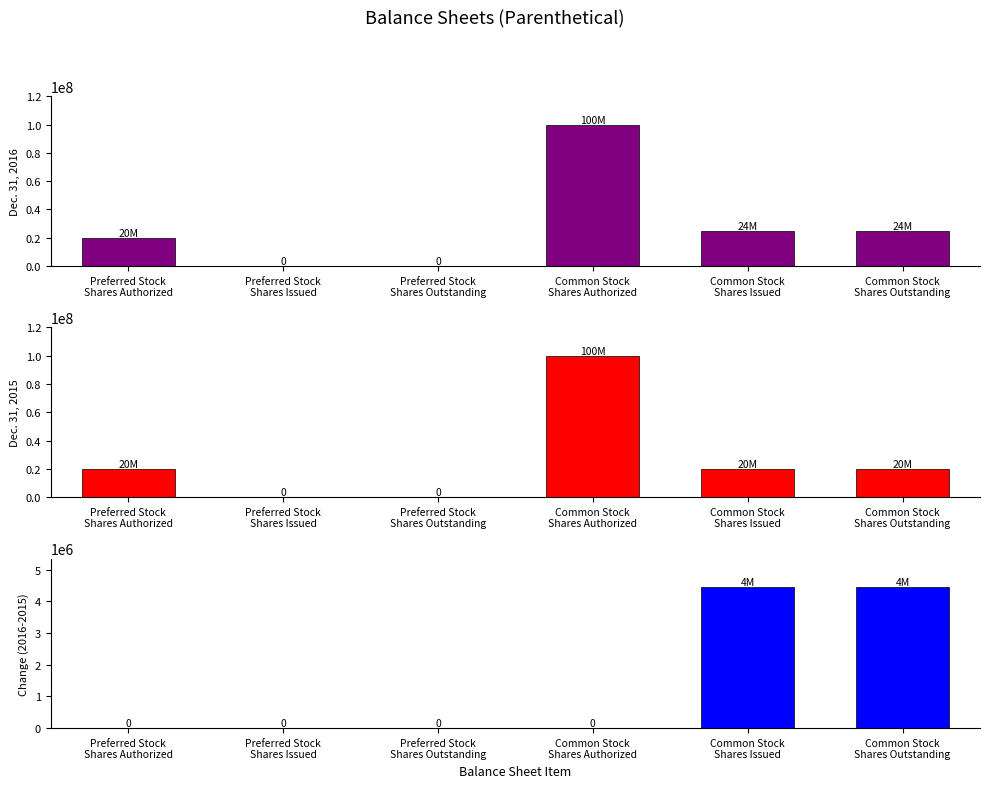

Reading right to left, extract all data points from this chart.

Dec. 31, 2016: Common Stock
Shares Outstanding=24460000	Common Stock
Shares Issued=24460000	Common Stock
Shares Authorized=100000000	Preferred Stock
Shares Outstanding=0	Preferred Stock
Shares Issued=0	Preferred Stock
Shares Authorized=20000000
Dec. 31, 2015: Common Stock
Shares Outstanding=20000000	Common Stock
Shares Issued=20000000	Common Stock
Shares Authorized=100000000	Preferred Stock
Shares Outstanding=0	Preferred Stock
Shares Issued=0	Preferred Stock
Shares Authorized=20000000
Change (2016-2015): Common Stock
Shares Outstanding=4460000	Common Stock
Shares Issued=4460000	Common Stock
Shares Authorized=0	Preferred Stock
Shares Outstanding=0	Preferred Stock
Shares Issued=0	Preferred Stock
Shares Authorized=0